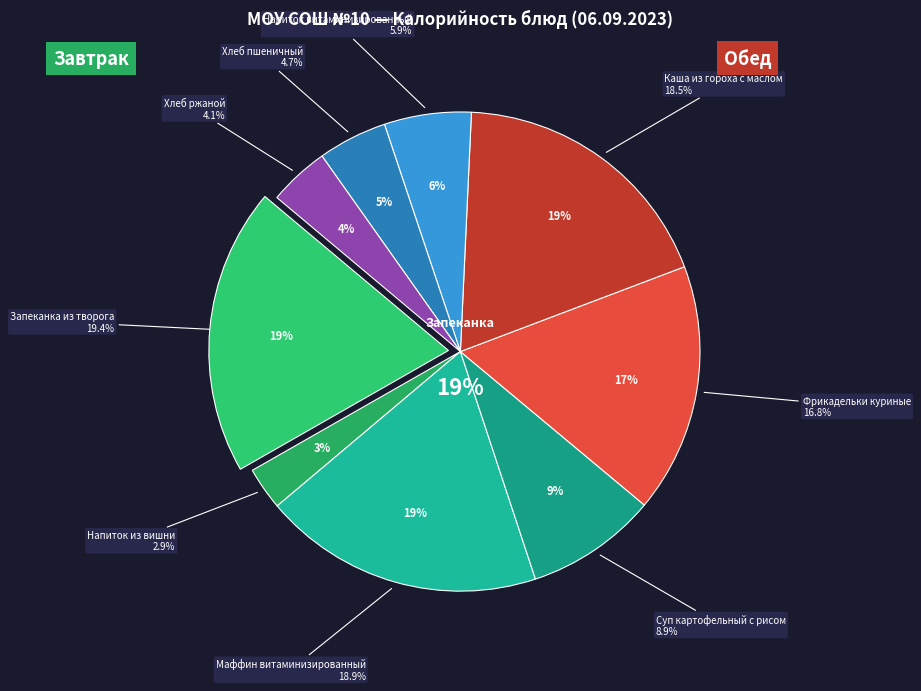

Between Фрикадельки куриные and Напиток витаминизированный, which is larger?

Фрикадельки куриные